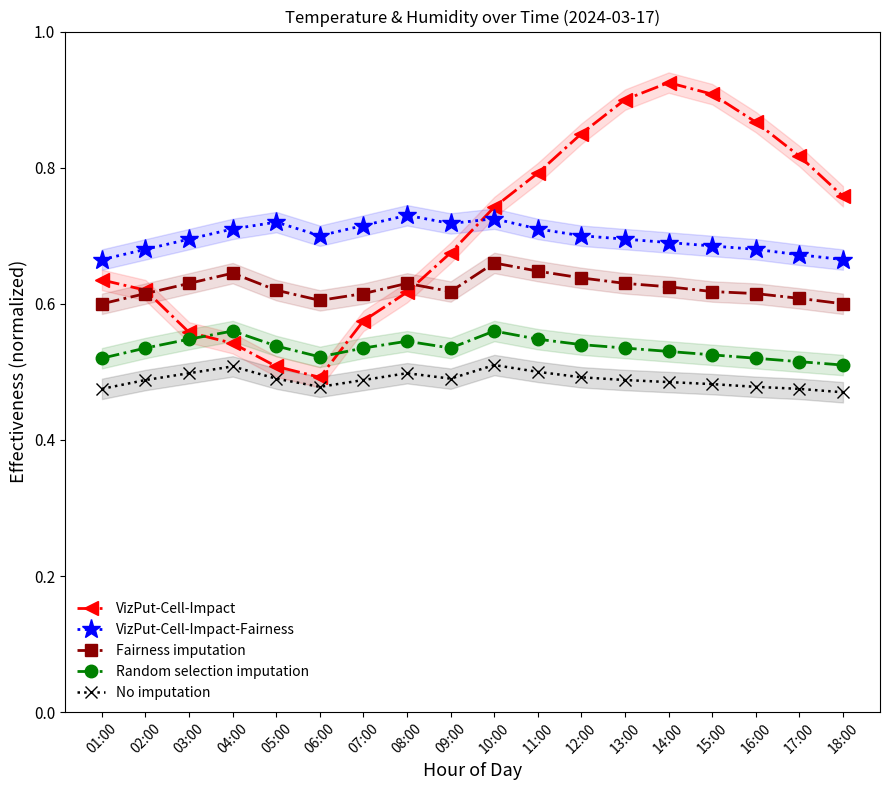

How many categories are shown in the chart?

18